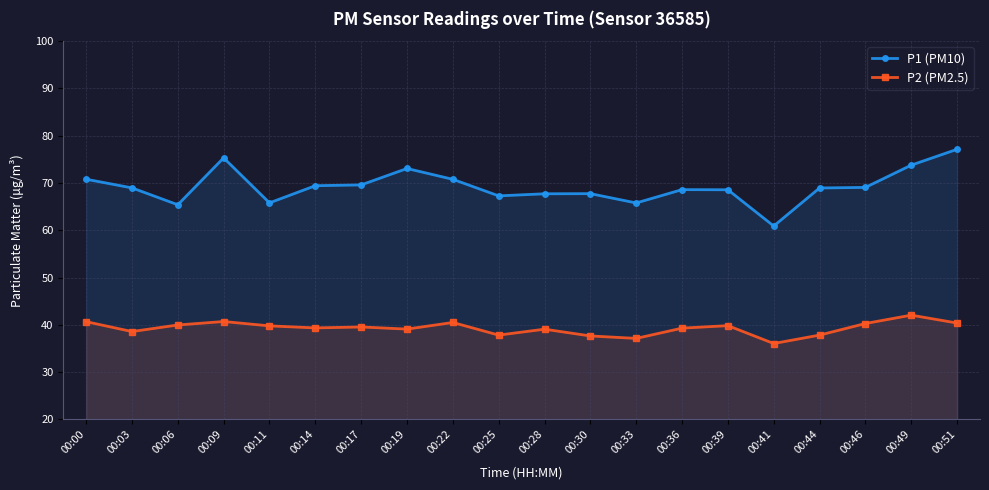

The P2 (PM2.5) series shows 37.6 at 00:30. True or false?

True